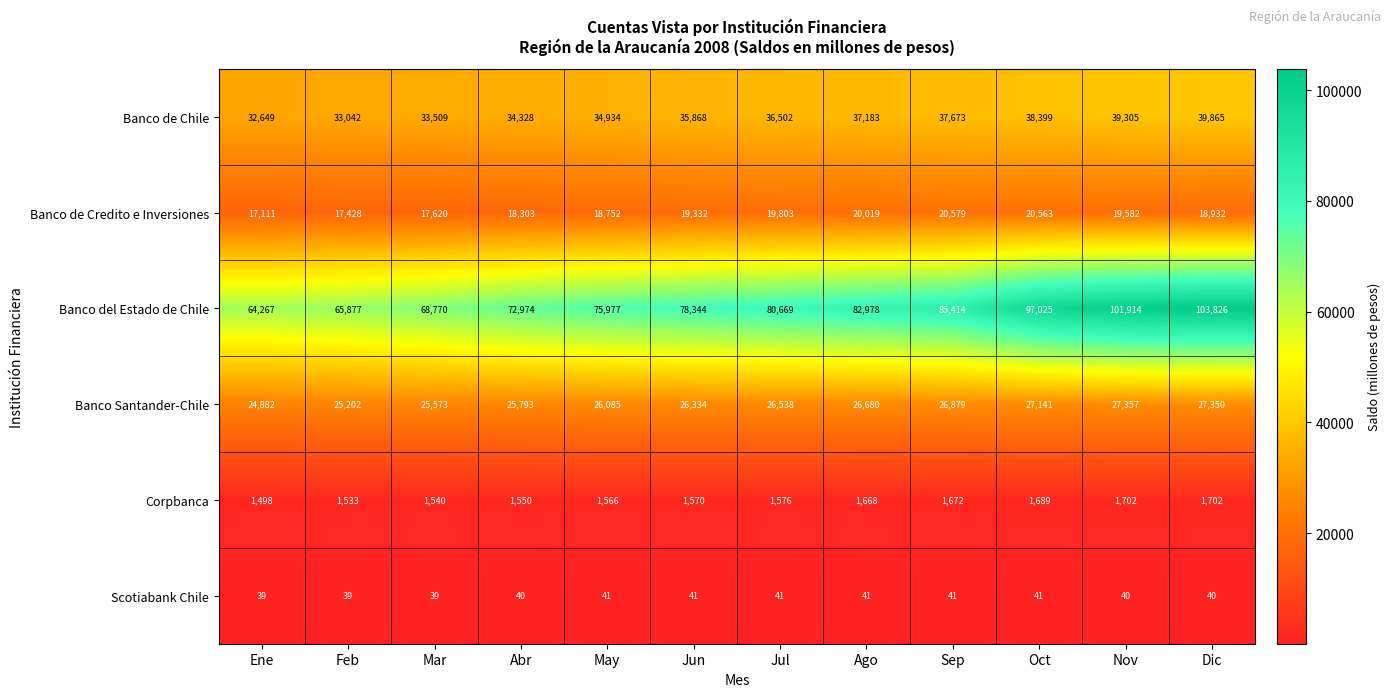

At May, list the series in order from smallest to largest.

Scotiabank Chile, Corpbanca, Banco de Credito e Inversiones, Banco Santander-Chile, Banco de Chile, Banco del Estado de Chile